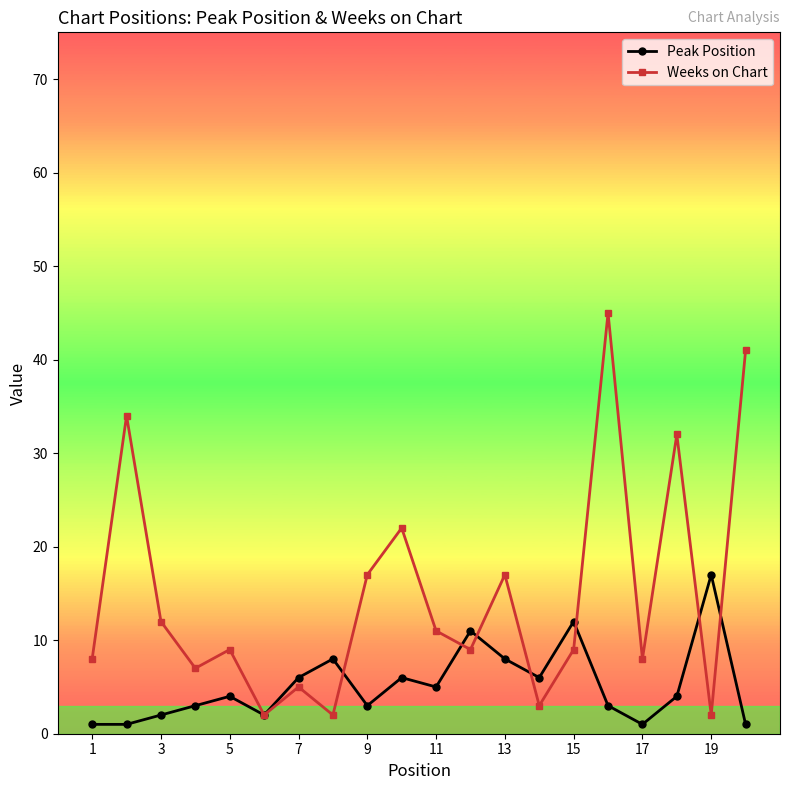

Which series has the largest range (max minus min)?

Weeks on Chart